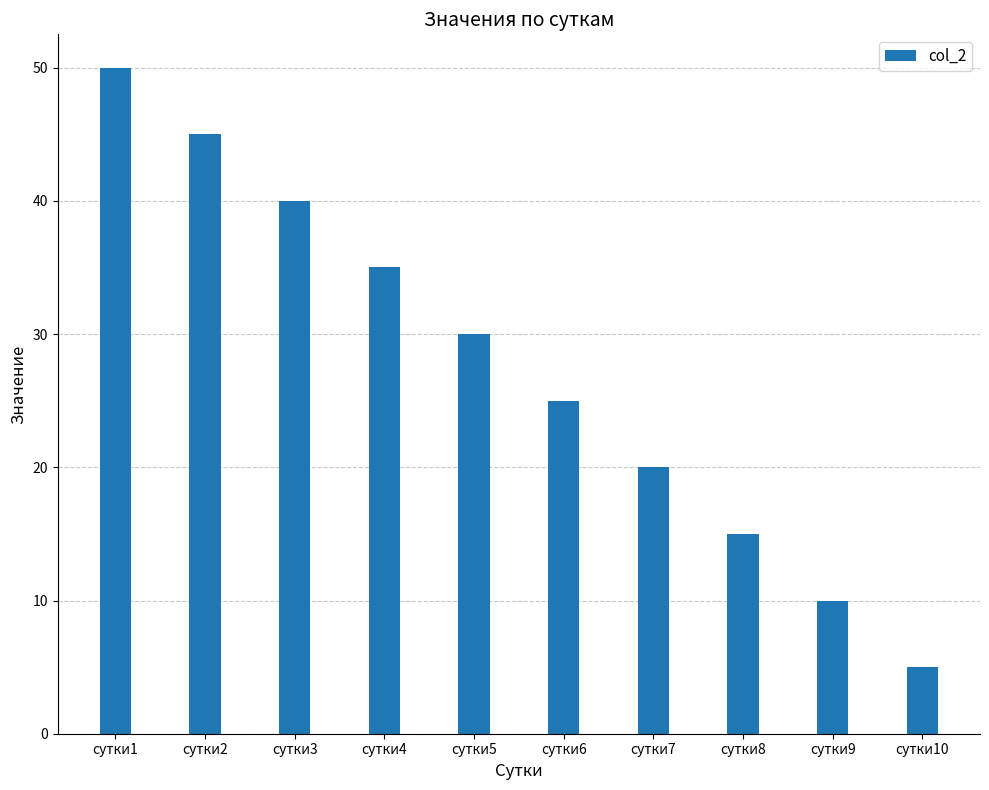

List the labels in order of value, smallest first.

сутки10, сутки9, сутки8, сутки7, сутки6, сутки5, сутки4, сутки3, сутки2, сутки1